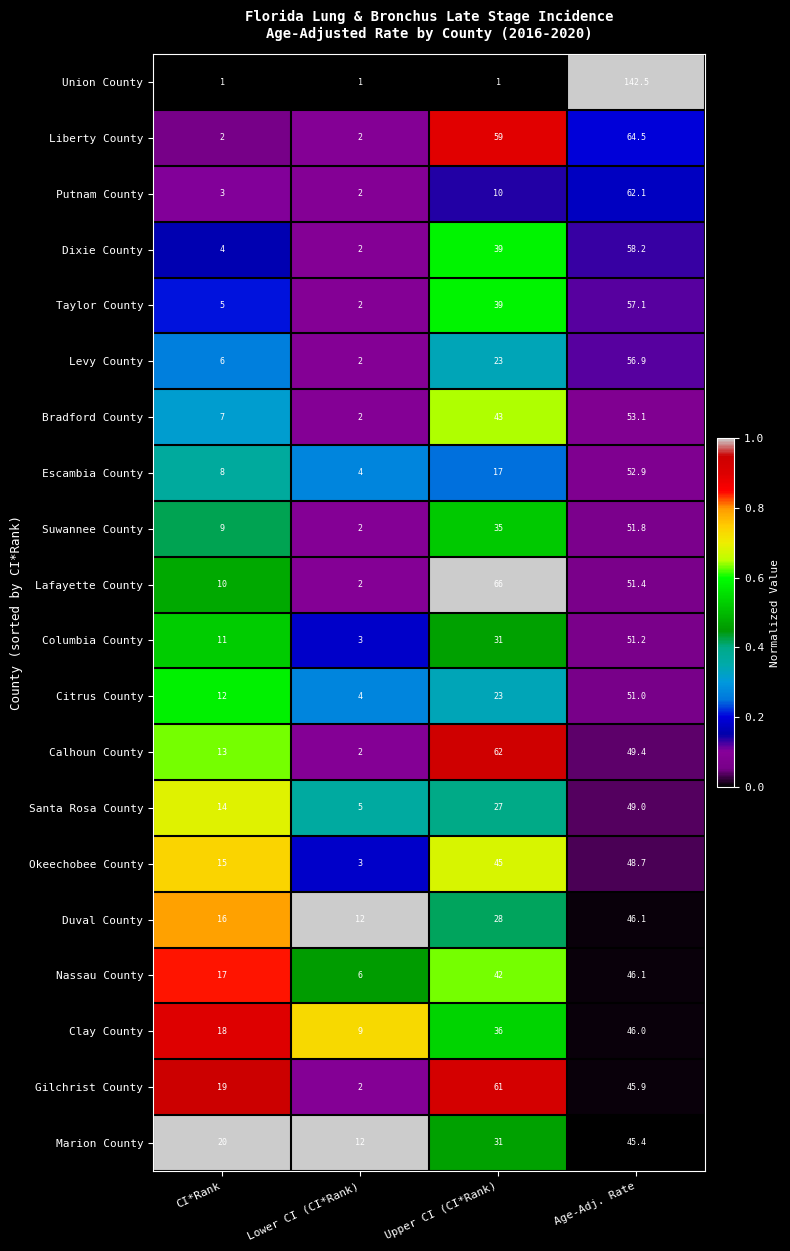

What is the spread (max minus min) of values at CI*Rank?

19.0